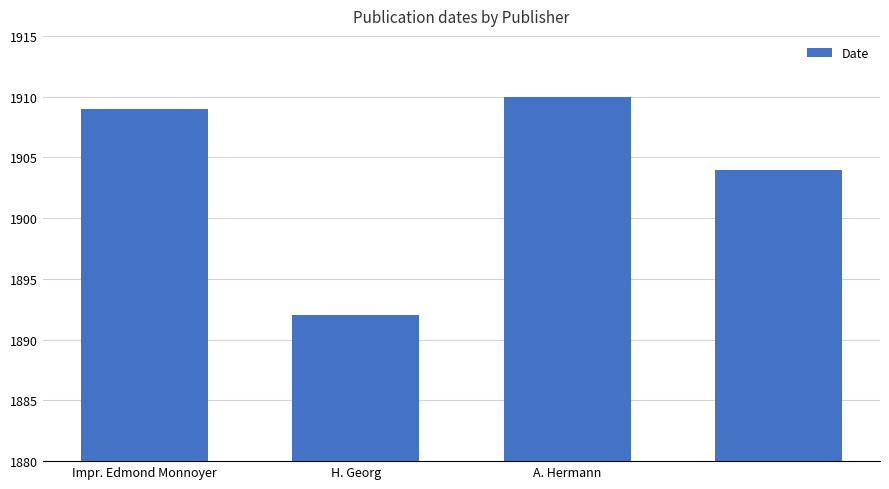

What is the value of the 2nd bar from the left?

1892